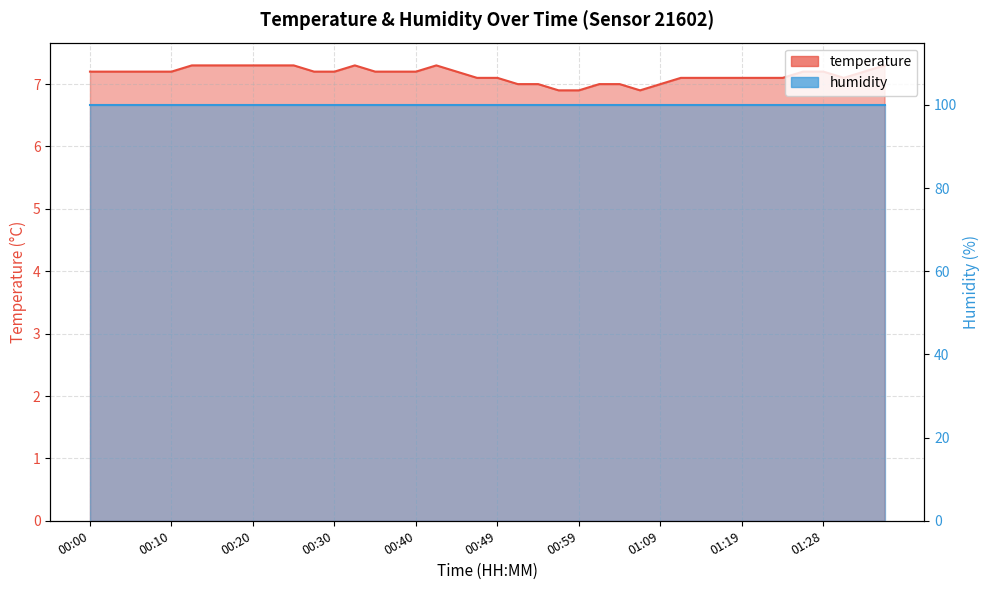

Reading left to right, list all the values displayed in this chart.

7.2	7.2	7.2	7.2	7.2	7.3	7.3	7.3	7.3	7.3	7.3	7.2	7.2	7.3	7.2	7.2	7.2	7.3	7.2	7.1	7.1	7.0	7.0	6.9	6.9	7.0	7.0	6.9	7.0	7.1	7.1	7.1	7.1	7.1	7.1	7.2	7.2	7.1	7.2	7.3